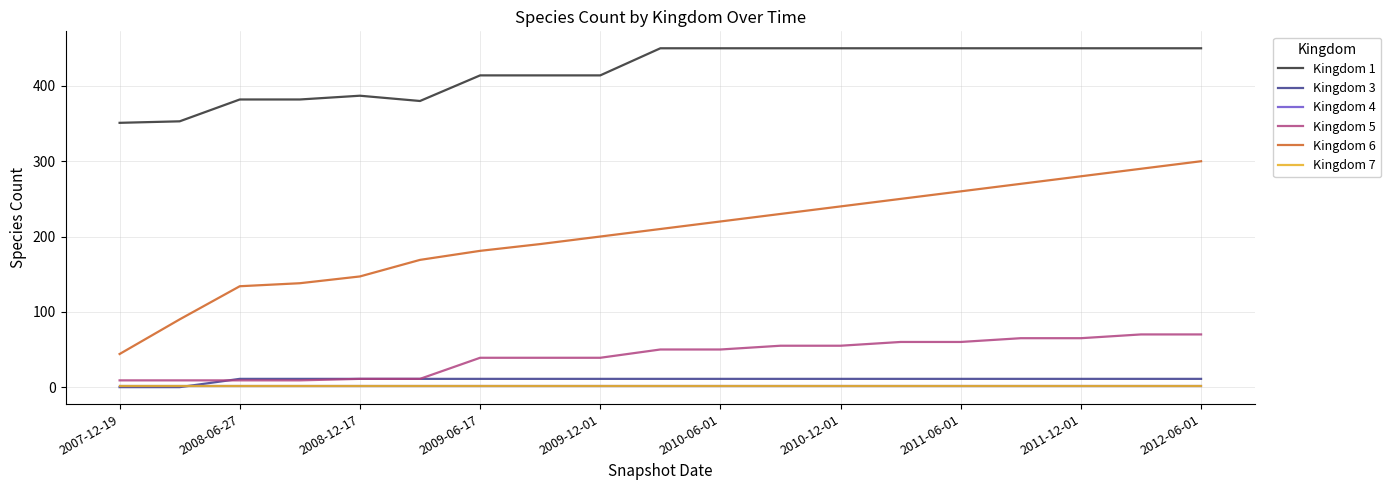

Reading left to right, transcribe all the data shown in this chart.

Kingdom 1: 351	353	382	382	387	380	414	414	414	450	450	450	450	450	450	450	450	450	450
Kingdom 3: 0	0	11	11	11	11	11	11	11	11	11	11	11	11	11	11	11	11	11
Kingdom 4: 1	1	1	1	1	1	1	1	1	1	1	1	1	1	1	1	1	1	1
Kingdom 5: 9	9	9	9	11	11	39	39	39	50	50	55	55	60	60	65	65	70	70
Kingdom 6: 44	90	134	138	147	169	181	190	200	210	220	230	240	250	260	270	280	290	300
Kingdom 7: 2	2	2	2	2	2	2	2	2	2	2	2	2	2	2	2	2	2	2